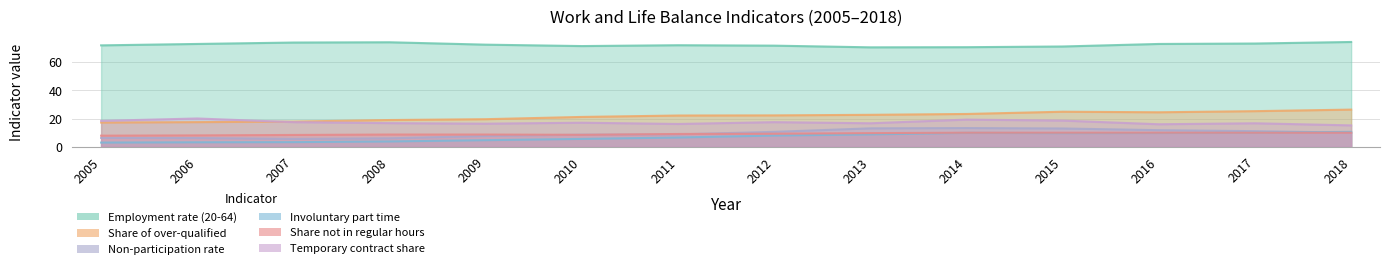

Which category has the lowest value across all series?

2005